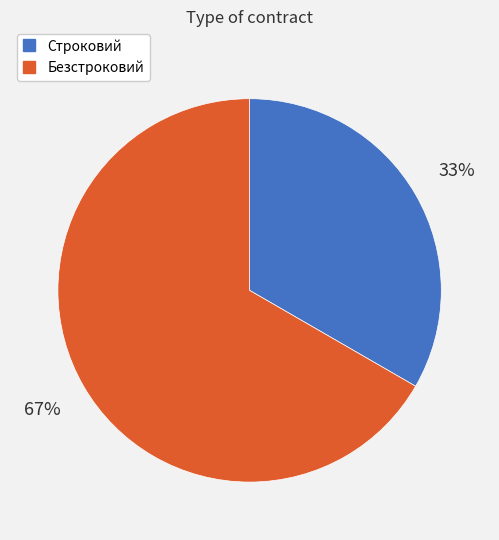

Do Безстроковий and Строковий together represent more than half of the pie?

Yes